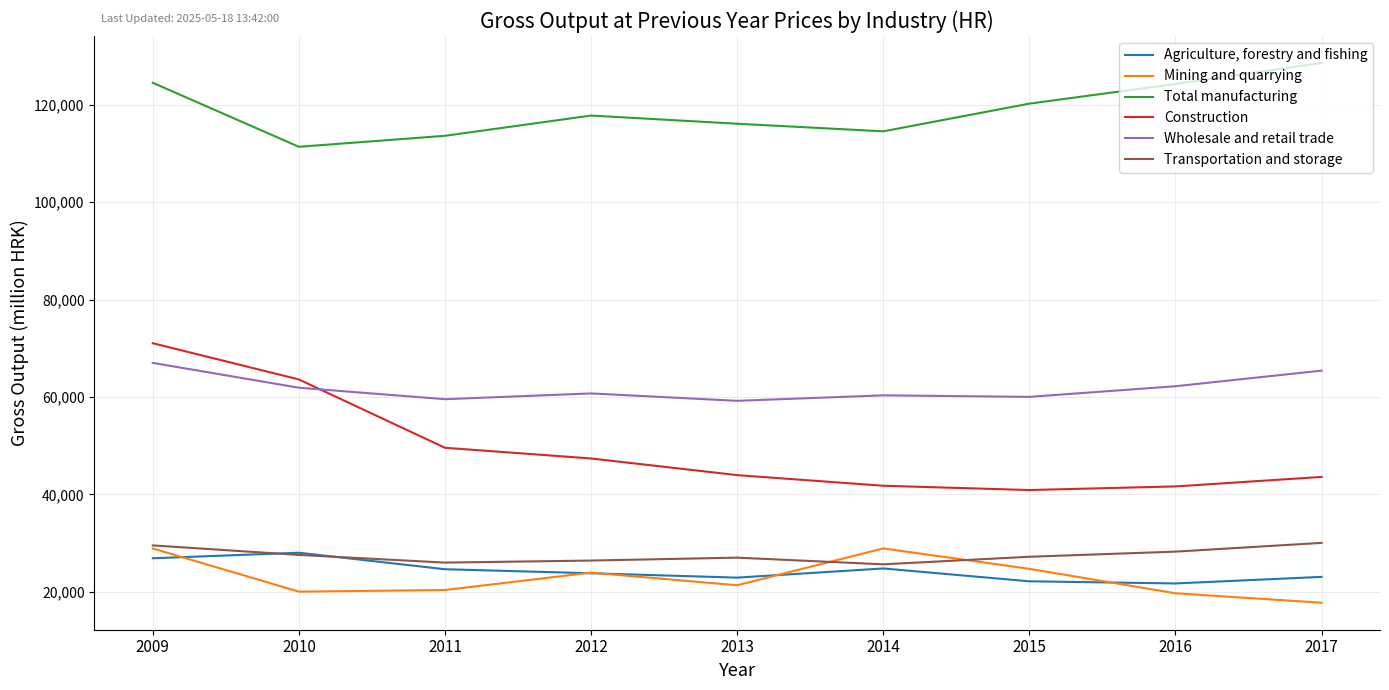

True or false: Total manufacturing and Wholesale and retail trade cross at least once.

False